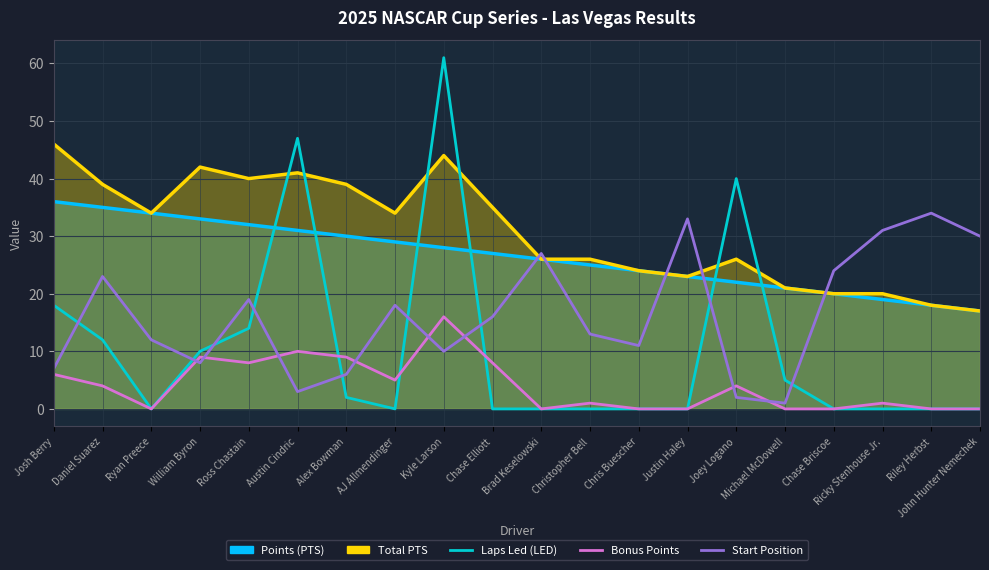

True or false: Bonus Points has more than 0 points higher than both neighbors.

True